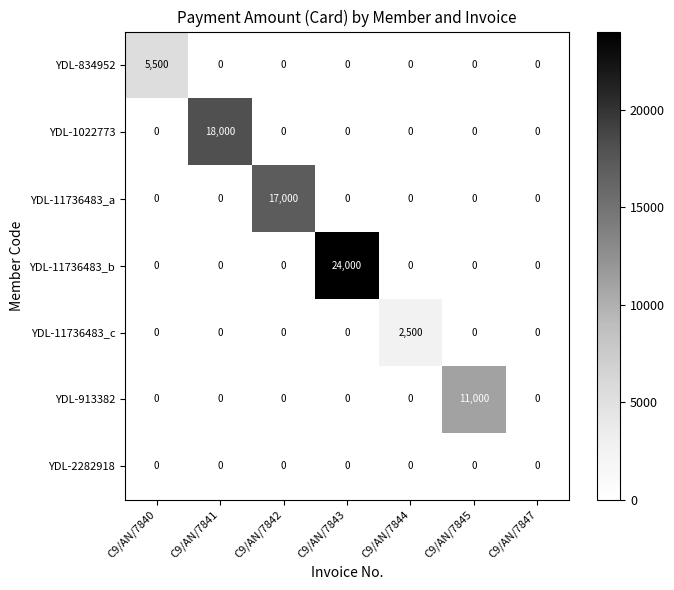

At which category is the sum across all series the highest?

C9/AN/7843